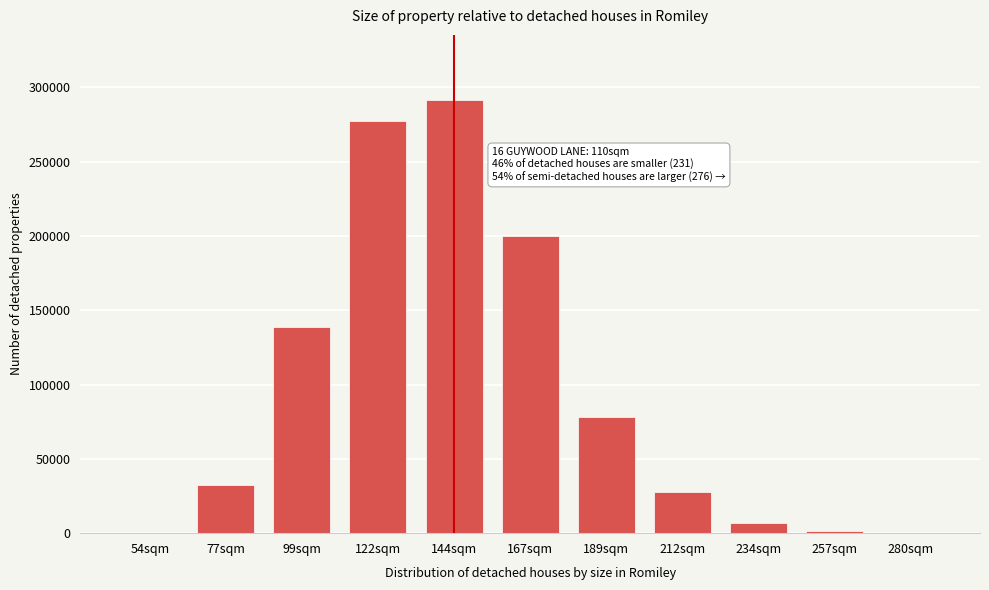

The value at 77sqm is 32104. True or false?

True